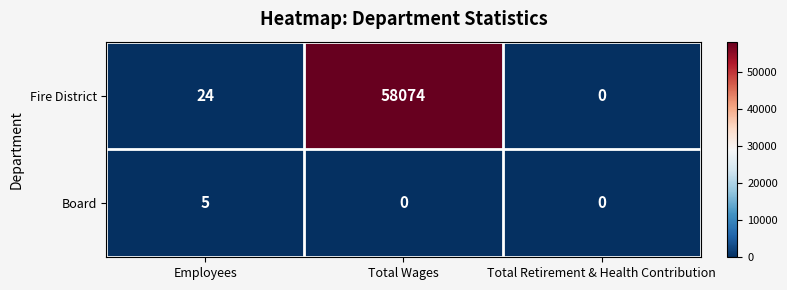

At how many categories does at least one series exceed 38823?

1